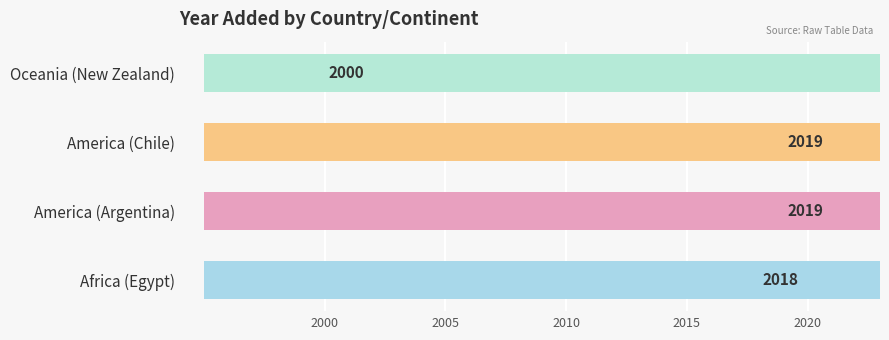

How many series are shown in this chart?

1